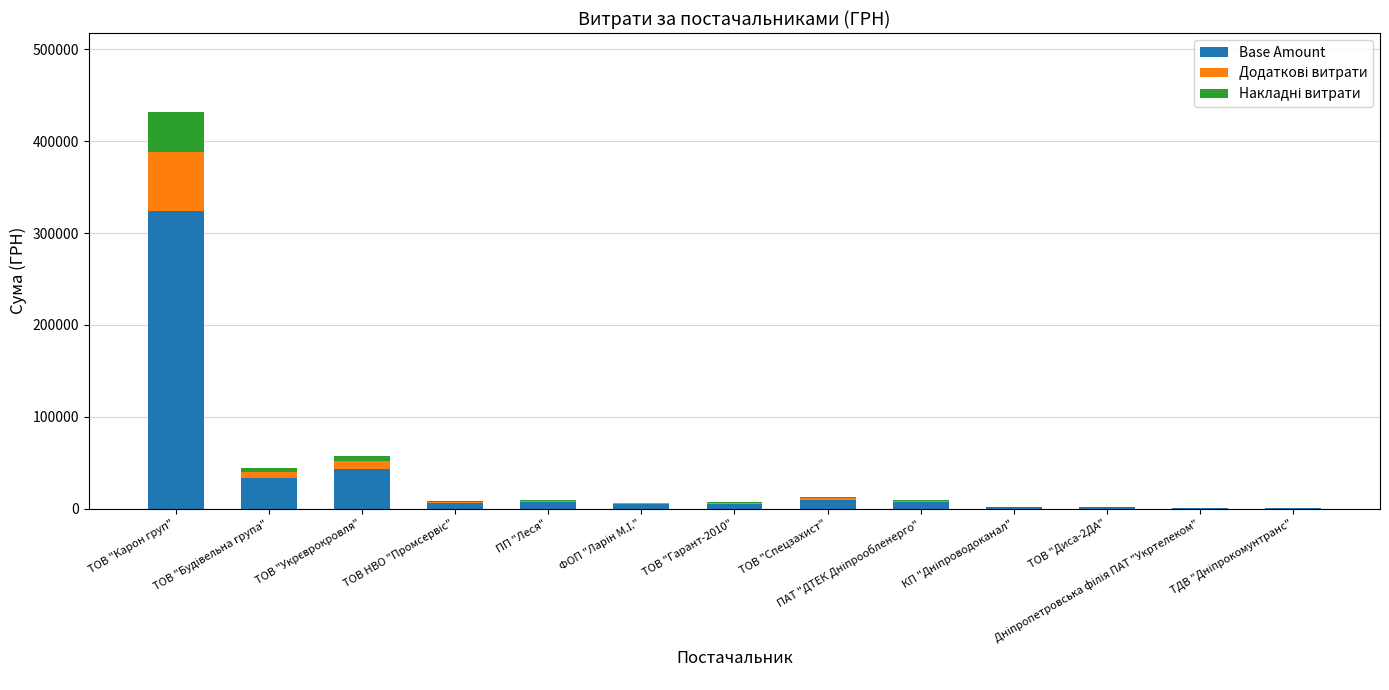

What is the maximum value for Base Amount?

323616.8